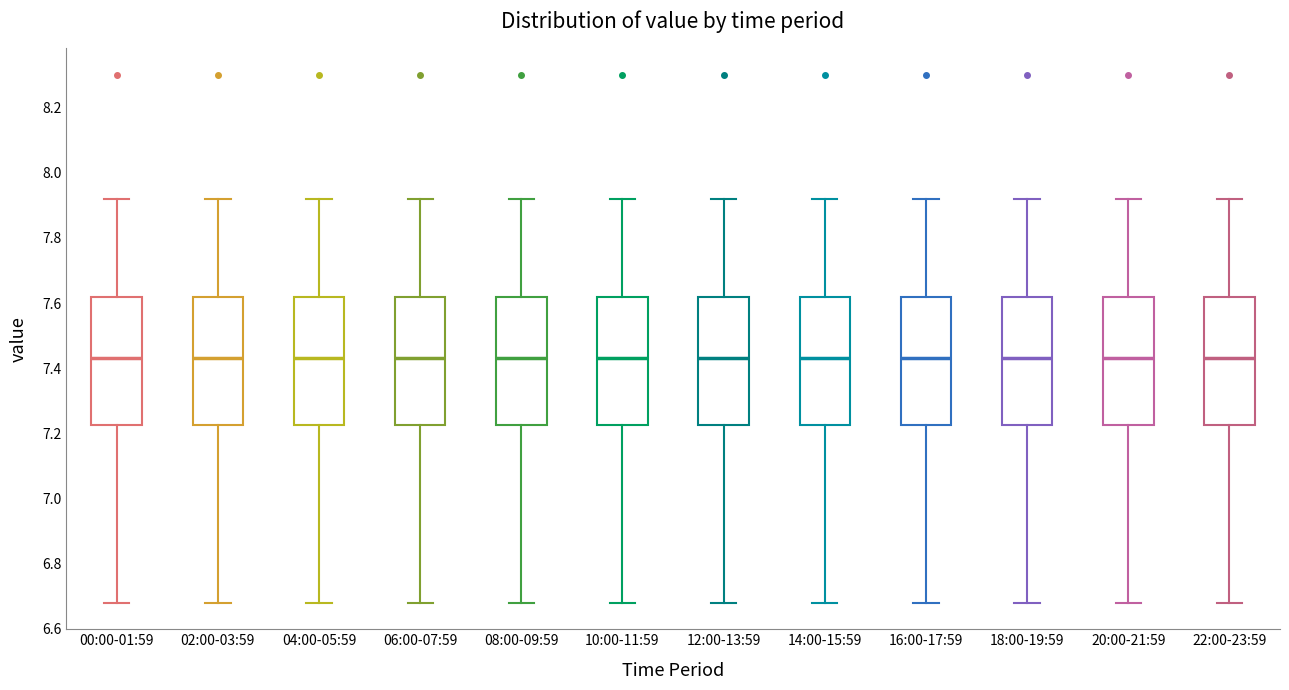

Reading left to right, transcribe this box plot: for each box, give where its median line is, the range the box spans, and where its two whiskers end, as read against the y-axis. The values are not printed on the chart, so give them approximately, as read against the axis.

00:00-01:59: median 7.44, box 7.22 to 7.62, whiskers 6.68 to 7.92
02:00-03:59: median 7.44, box 7.22 to 7.62, whiskers 6.68 to 7.92
04:00-05:59: median 7.44, box 7.22 to 7.62, whiskers 6.68 to 7.92
06:00-07:59: median 7.44, box 7.22 to 7.62, whiskers 6.68 to 7.92
08:00-09:59: median 7.44, box 7.22 to 7.62, whiskers 6.68 to 7.92
10:00-11:59: median 7.44, box 7.22 to 7.62, whiskers 6.68 to 7.92
12:00-13:59: median 7.44, box 7.22 to 7.62, whiskers 6.68 to 7.92
14:00-15:59: median 7.44, box 7.22 to 7.62, whiskers 6.68 to 7.92
16:00-17:59: median 7.44, box 7.22 to 7.62, whiskers 6.68 to 7.92
18:00-19:59: median 7.44, box 7.22 to 7.62, whiskers 6.68 to 7.92
20:00-21:59: median 7.44, box 7.22 to 7.62, whiskers 6.68 to 7.92
22:00-23:59: median 7.44, box 7.22 to 7.62, whiskers 6.68 to 7.92